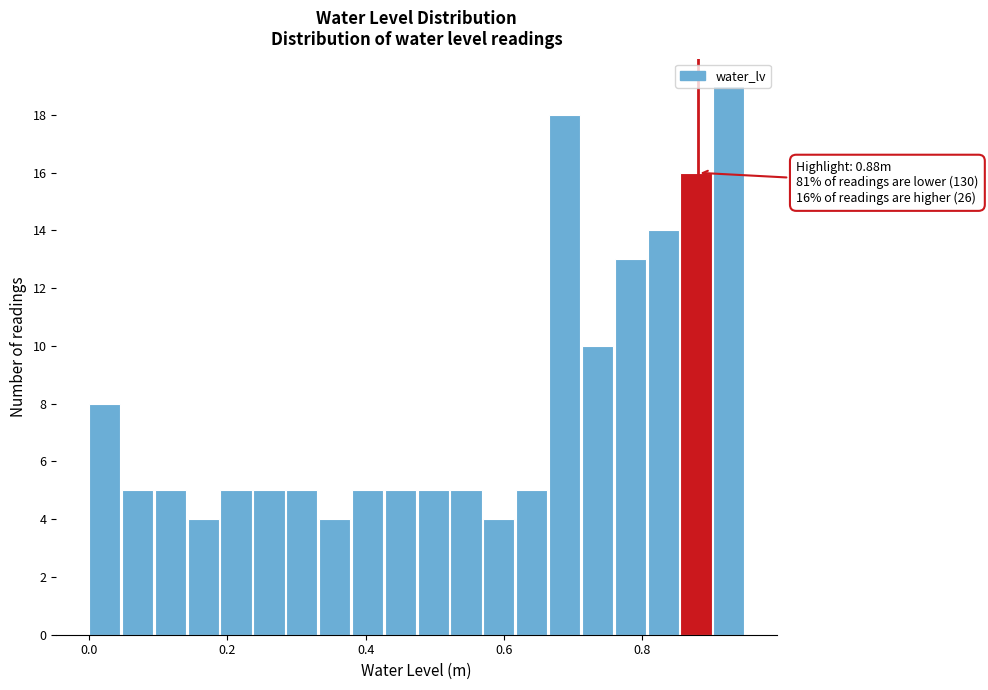

Around what value on the x-axis is the tallest bar? Give the approximate position of its centre, as read against the axis.

0.92